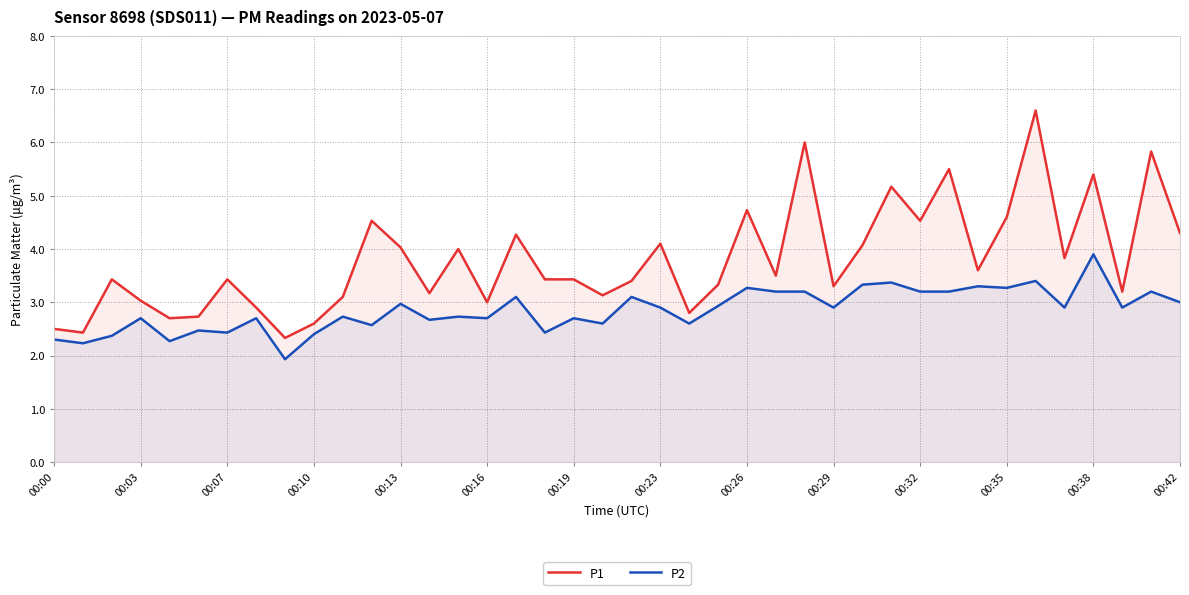

Which series changed the most between 00:19 and 00:23?

P1